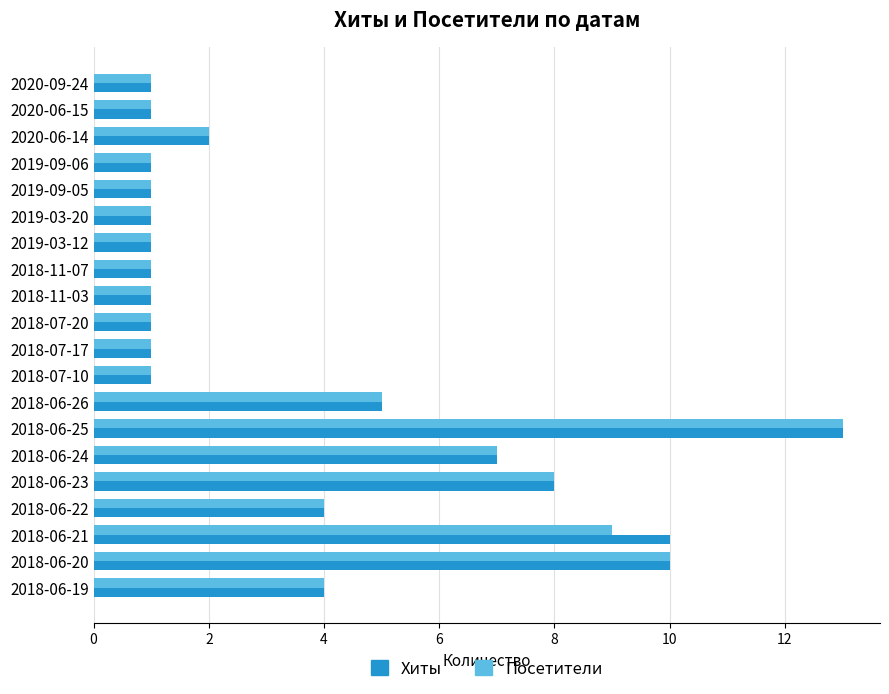

At which category is the sum across all series the highest?

2018-06-25